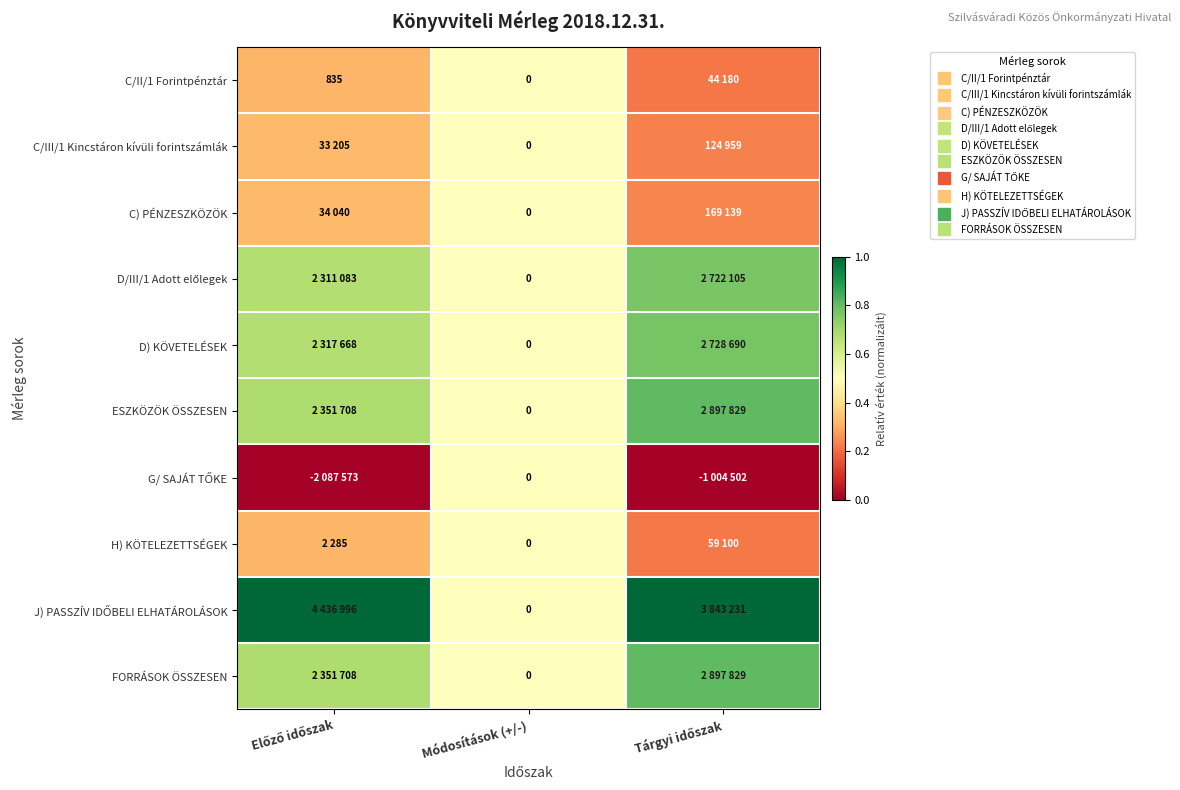

True or false: D/III/1 Adott előlegek has a value of 0.4 at Előző időszak.

False